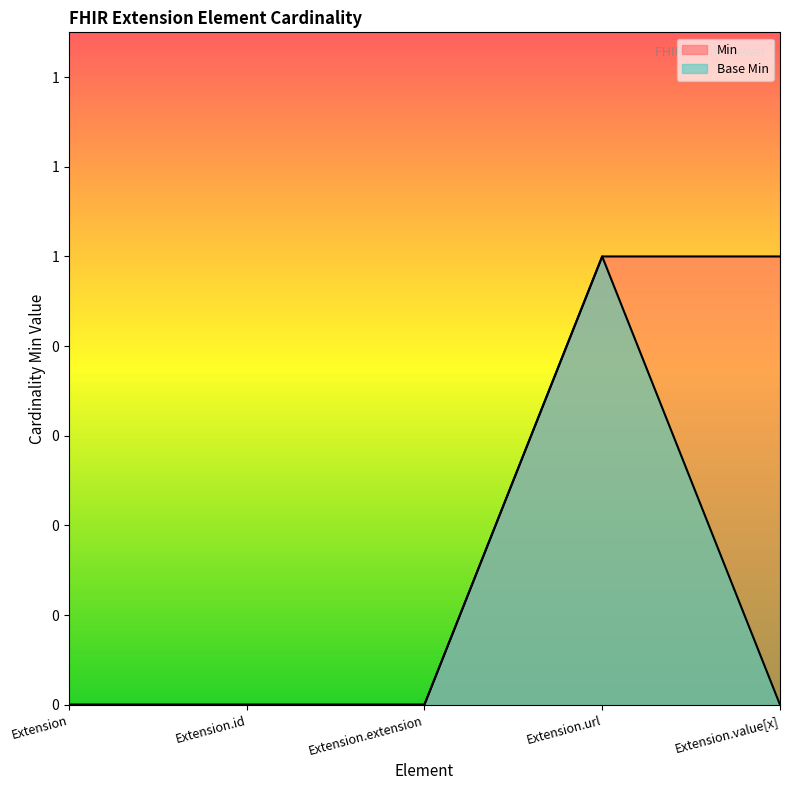

True or false: Base Min has a value of 1 at Extension.extension.

False